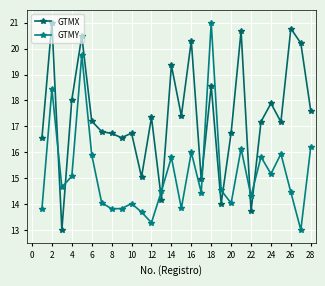

Does the chart have visible grid lines?

Yes